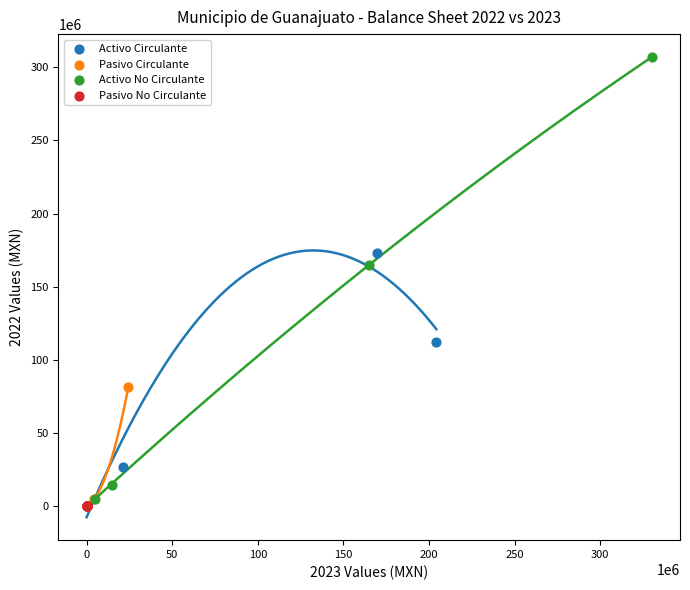

Which series reaches the maximum Y coordinate?

Activo No Circulante